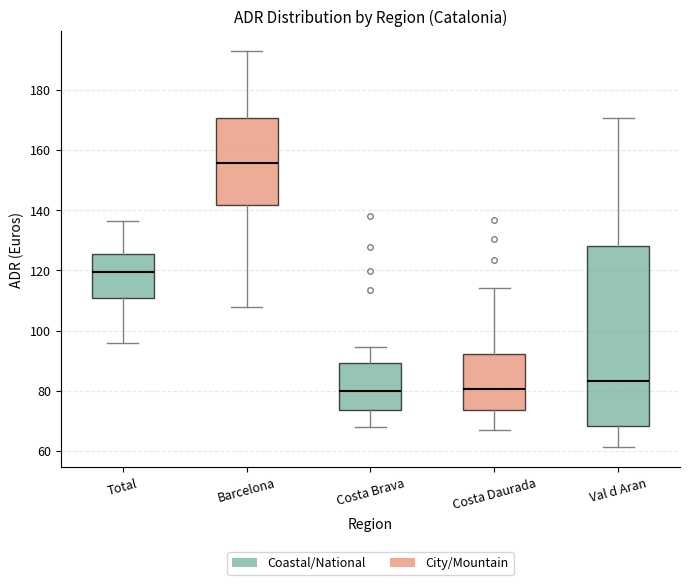

Reading left to right, transcribe this box plot: for each box, give where its median line is, the range the box spans, and where its two whiskers end, as read against the y-axis. The values are not printed on the chart, so give them approximately, as read against the axis.

Total: median 120, box 110 to 126, whiskers 96 to 136
Barcelona: median 156, box 142 to 170, whiskers 108 to 192
Costa Brava: median 80, box 74 to 90, whiskers 68 to 94
Costa Daurada: median 80, box 74 to 92, whiskers 66 to 114
Val d Aran: median 84, box 68 to 128, whiskers 62 to 170